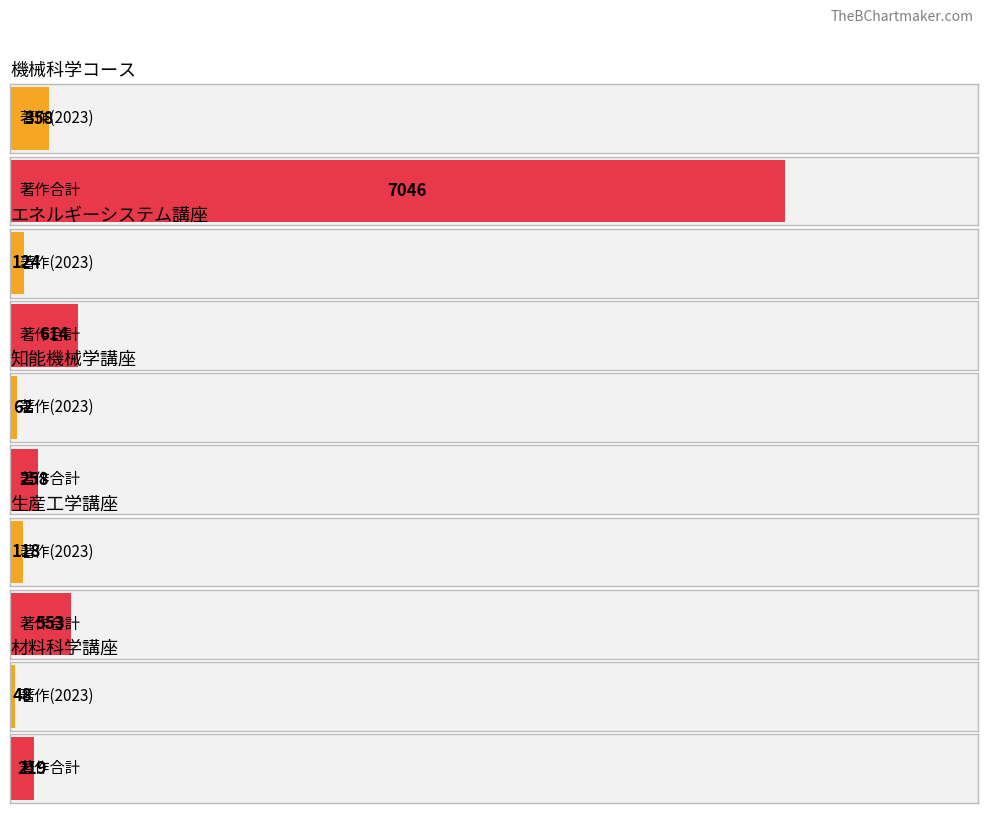

Are the bars grouped side by side (vs. stacked)?

Yes